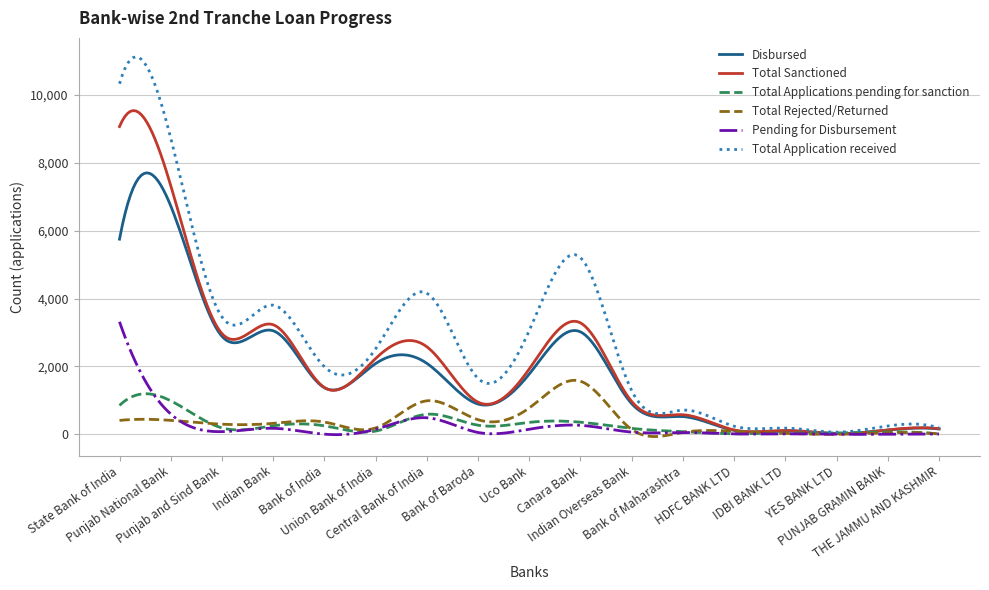

Which series has the largest range (max minus min)?

Total Application received